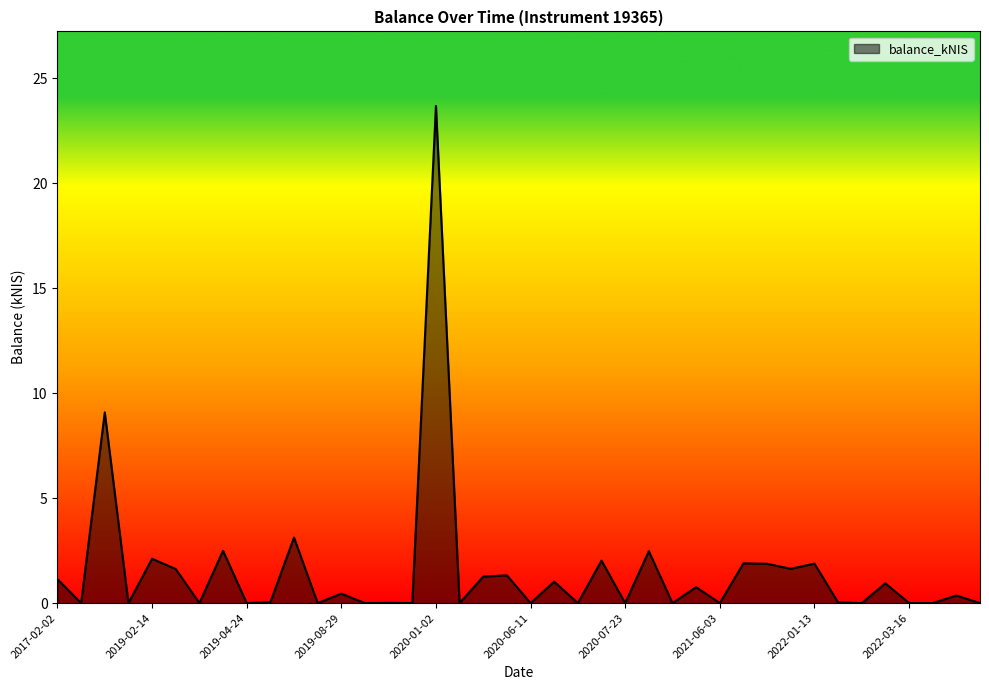

What is the difference between the maximum and minimum values?

23.7